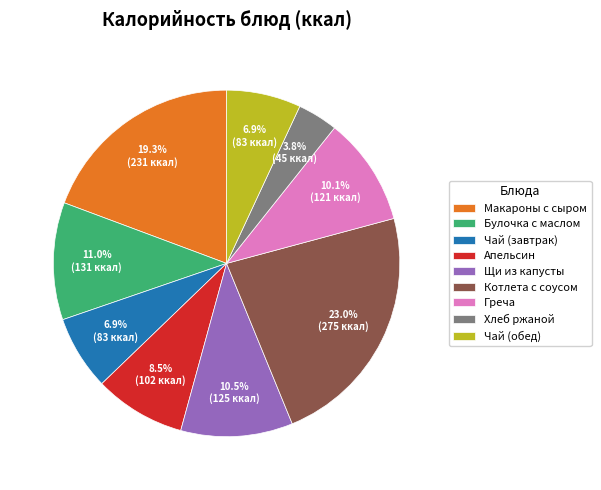

Between Макароны с сыром and Чай (завтрак), which is larger?

Макароны с сыром